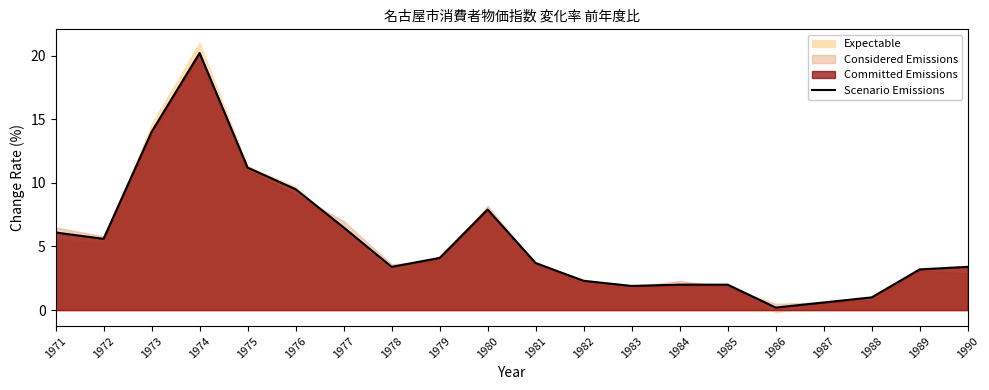

The value at 1978 is 1.5. True or false?

False